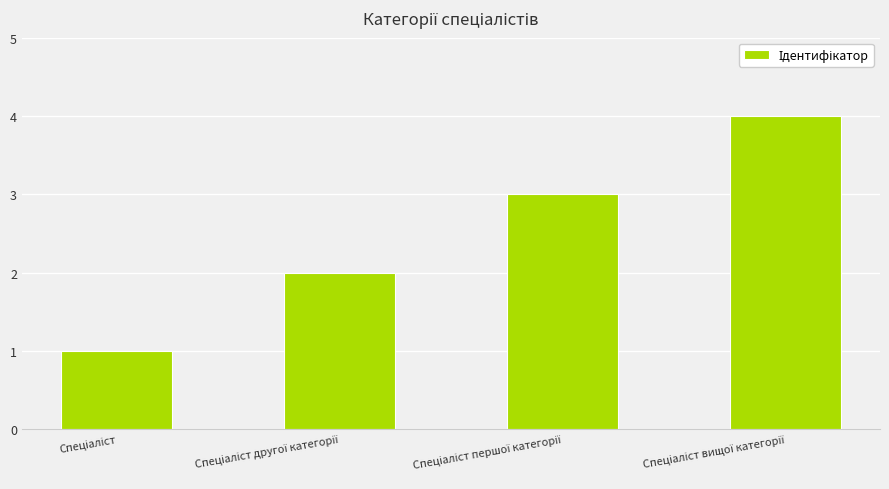

How many series are shown in this chart?

1